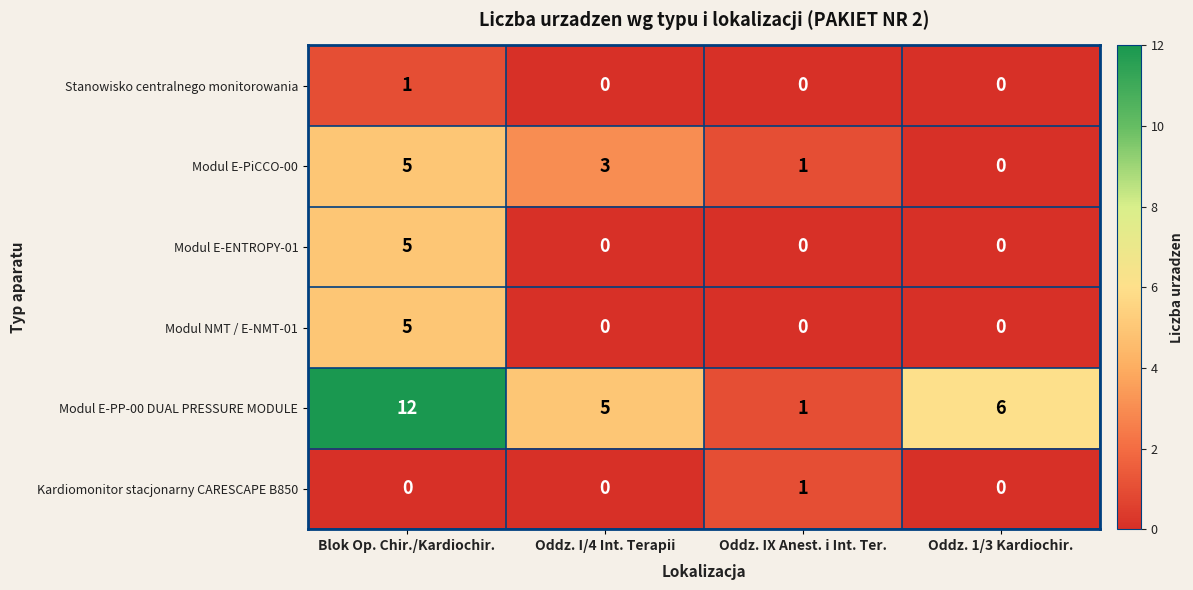

Which series changed the most between Blok Op. Chir./Kardiochir. and Oddz. IX Anest. i Int. Ter.?

Modul E-PP-00 DUAL PRESSURE MODULE